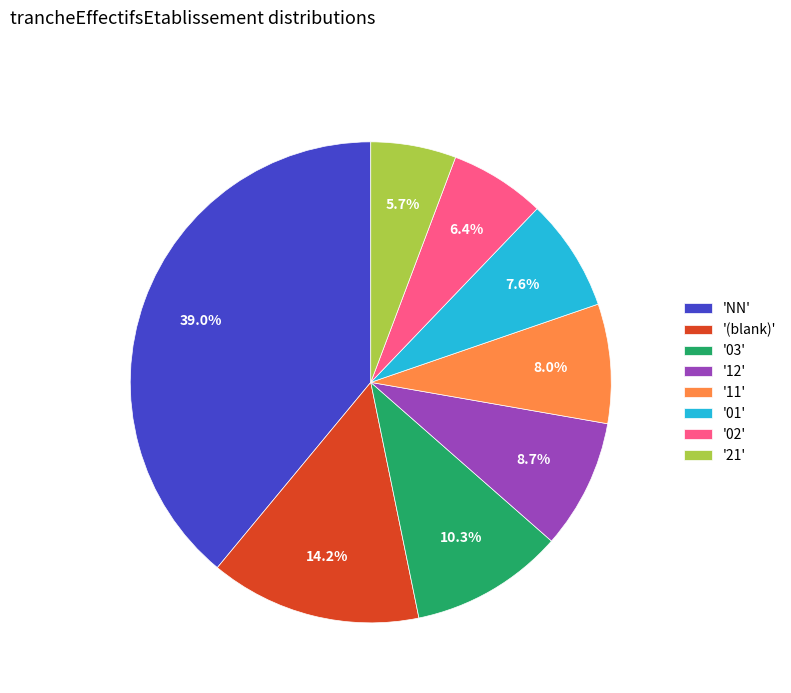

Is there a majority slice in this chart?

No